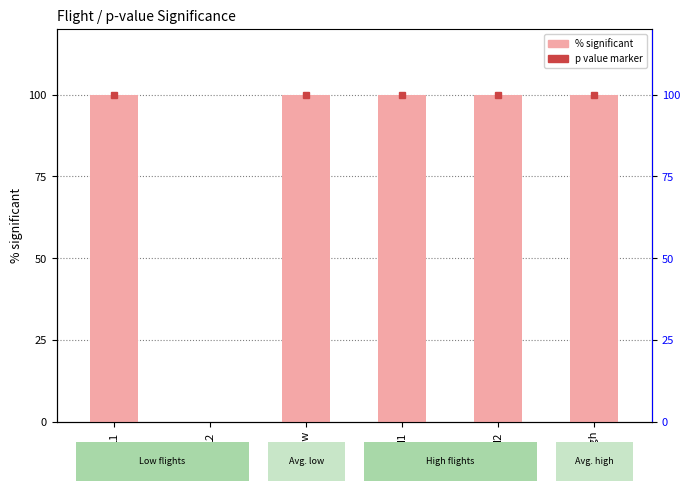

List the labels in order of value, smallest first.

L2, L1, Avg. low, H1, H2, Avg. high